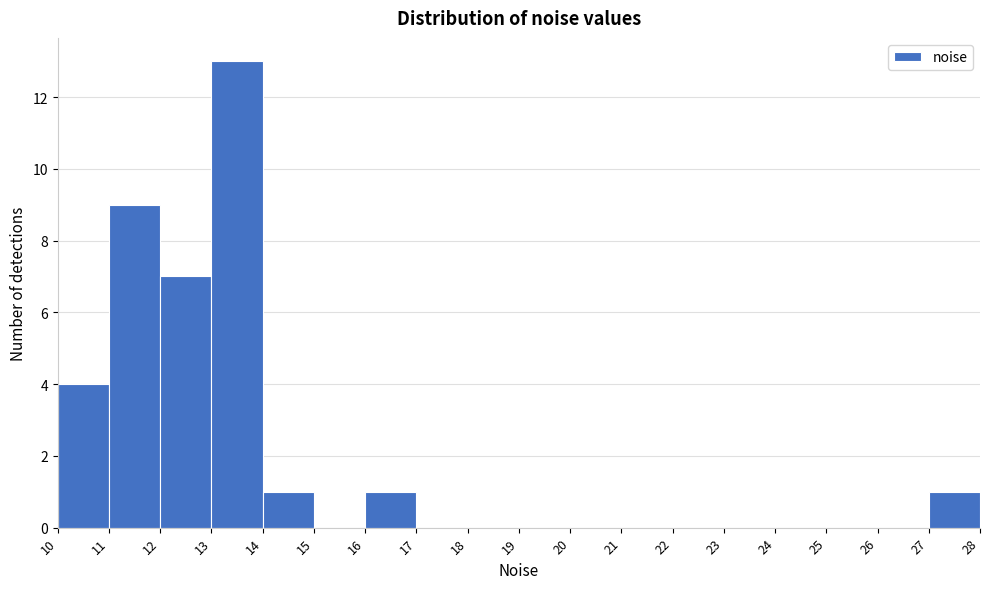

Over which range of the x-axis is the bar tallest?

13 to 14